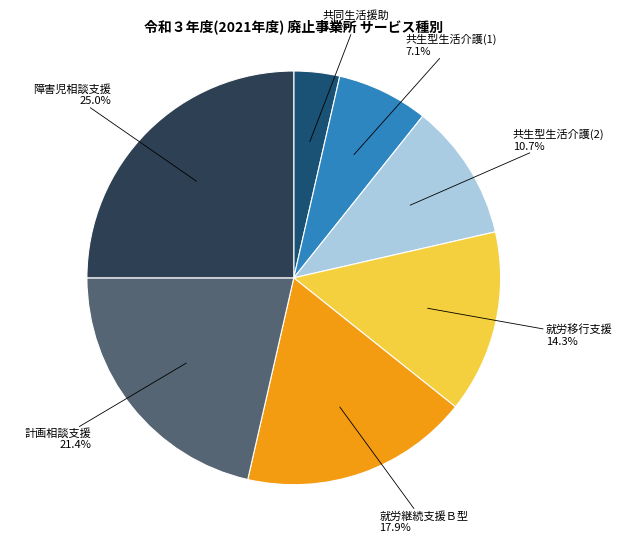

To the nearest percent, what is the combined percentage of 障害児相談支援 and 就労継続支援Ｂ型?

43%